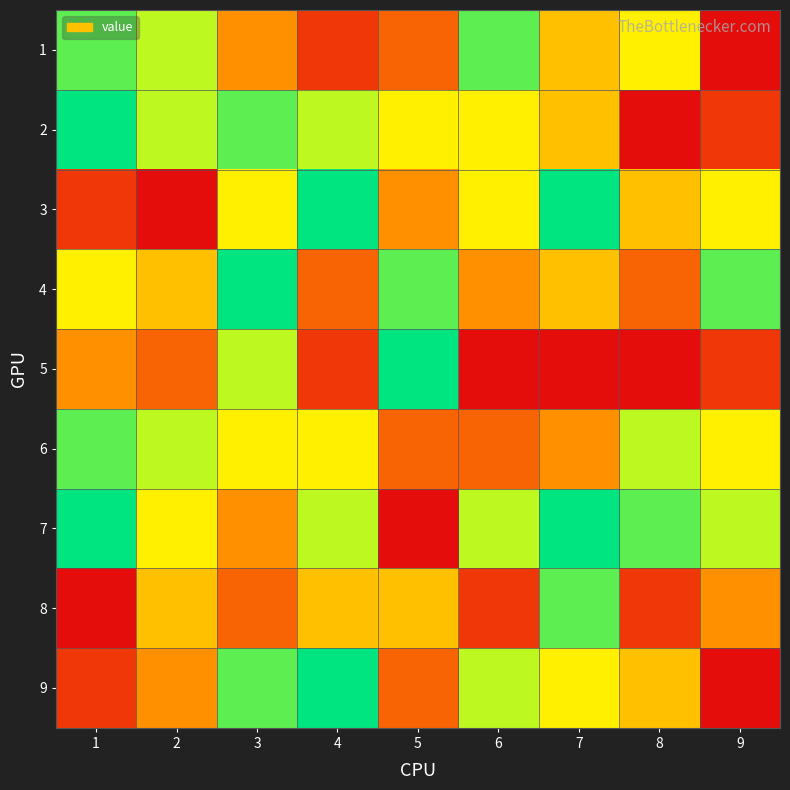

Which has a higher value, 7 or 4?

7